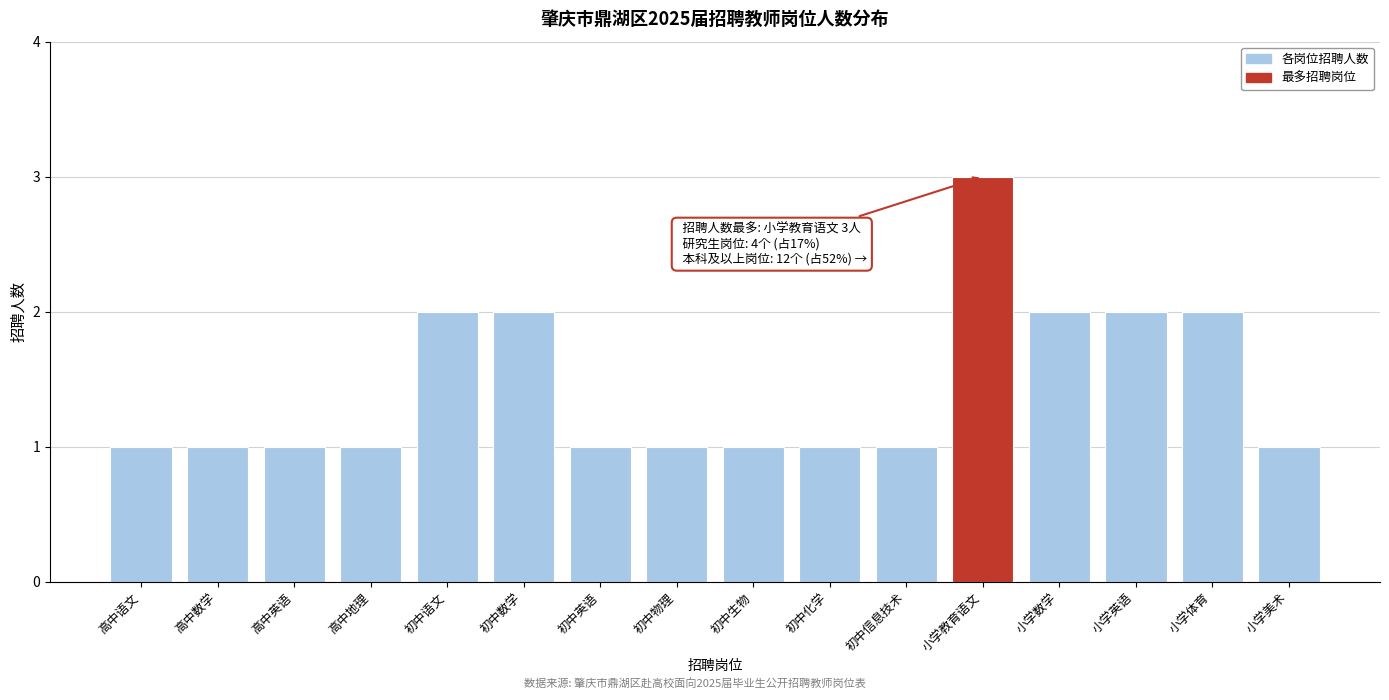

Reading right to left, what are all the values shown in this chart?

小学美术=1	小学体育=2	小学英语=2	小学数学=2	小学教育语文=3	初中信息技术=1	初中化学=1	初中生物=1	初中物理=1	初中英语=1	初中数学=2	初中语文=2	高中地理=1	高中英语=1	高中数学=1	高中语文=1